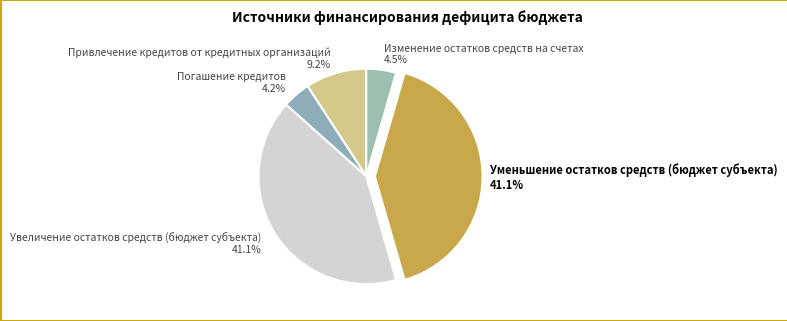

Is it true that Погашение кредитов is 4% of the pie?

True